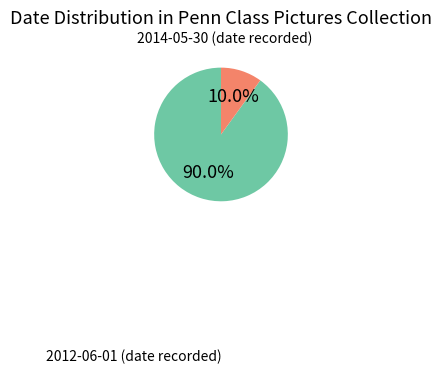

Is there any slice that represents more than half of the pie?

Yes